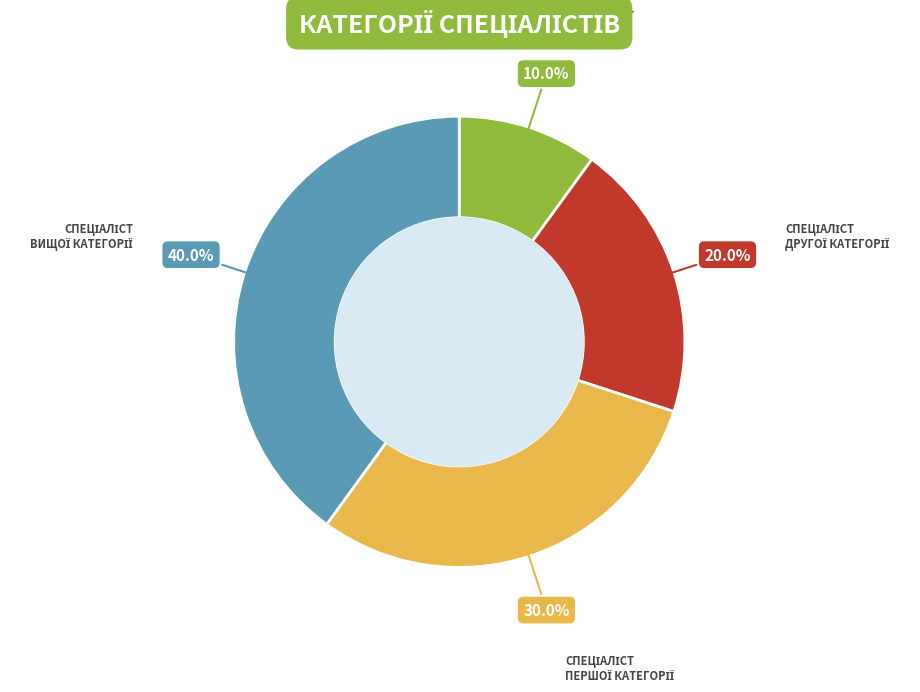

Is there a majority slice in this chart?

No